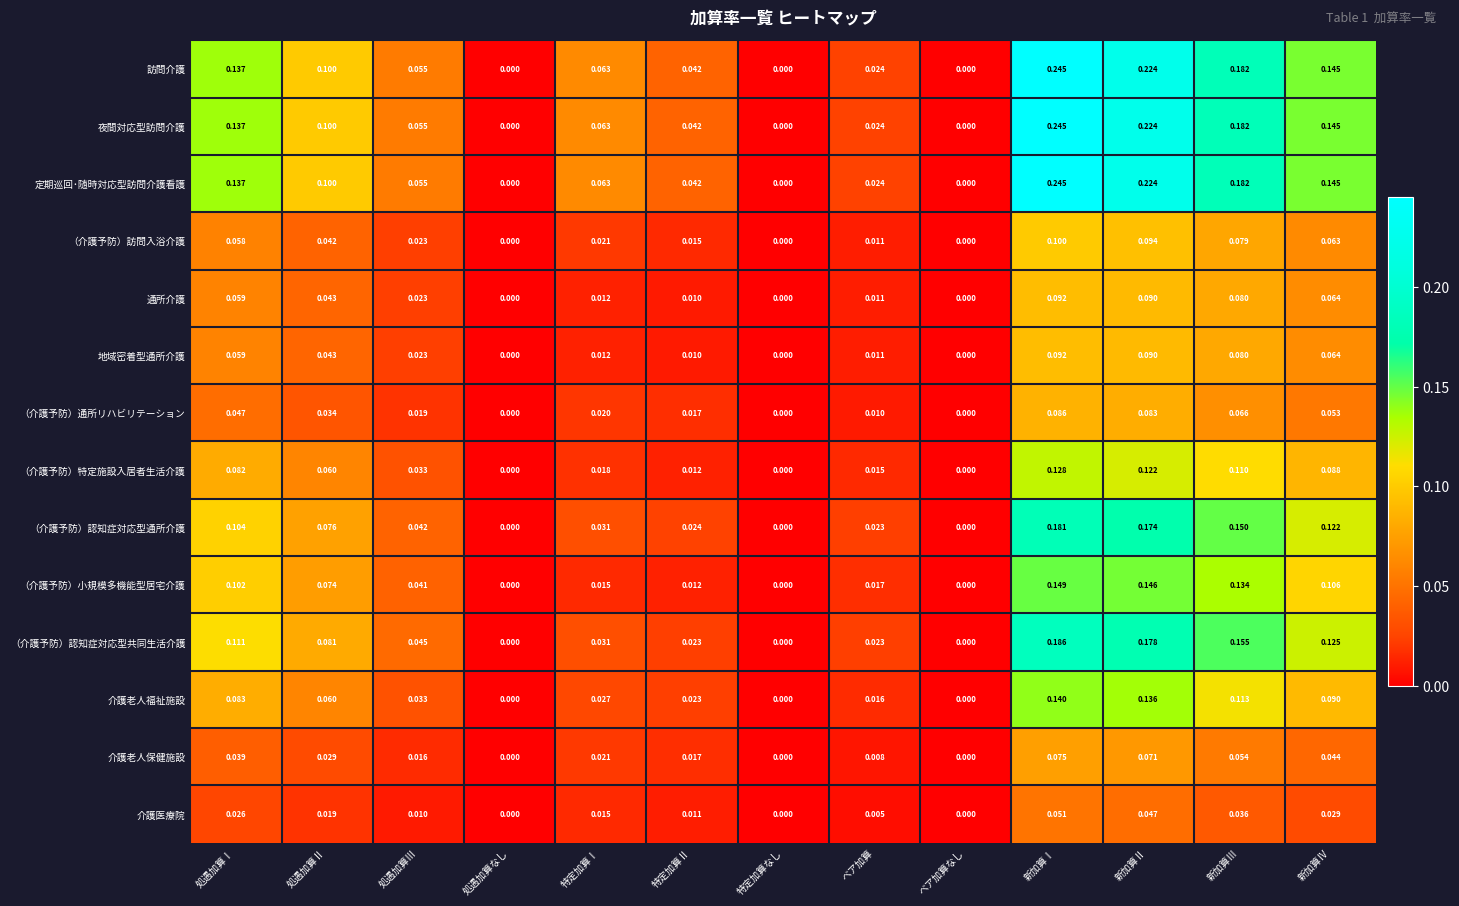

Is the value of 介護老人福祉施設 at 処遇加算Ⅱ greater than the value of （介護予防）訪問入浴介護 at 処遇加算Ⅲ?

Yes